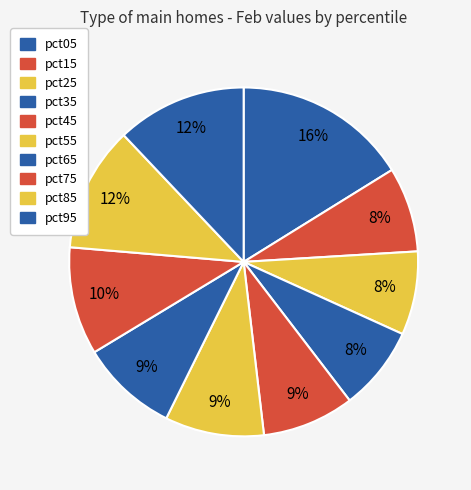

To the nearest percent, what portion does pct35 represent?

8%